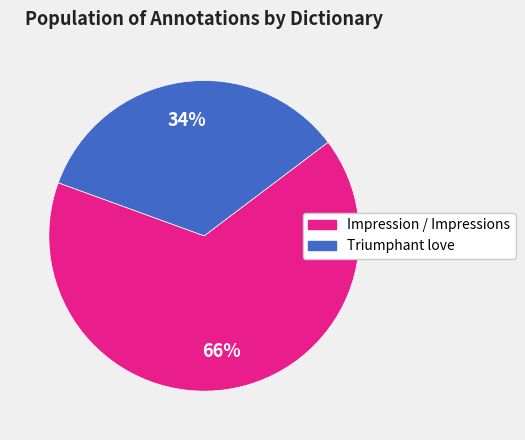

To the nearest percent, what is the average slice percentage?

50%